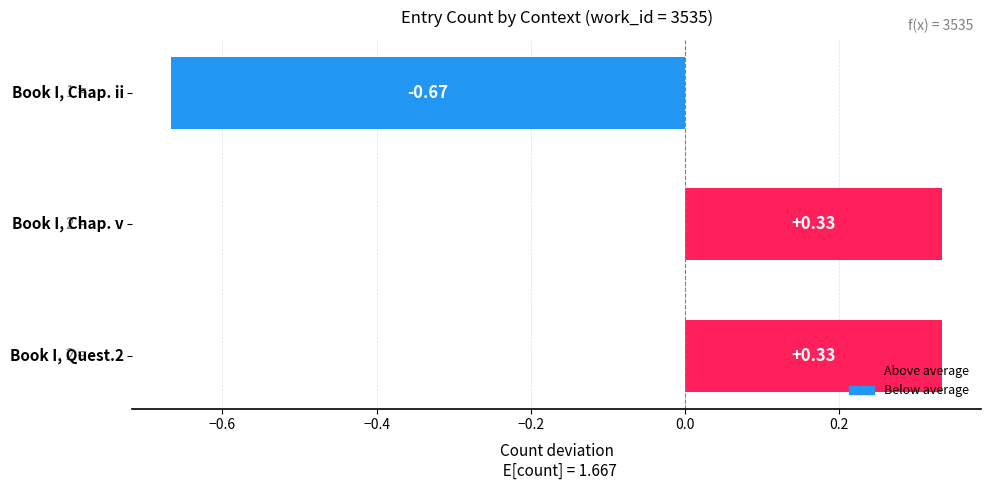

What is the difference between the maximum and minimum values?

1.0